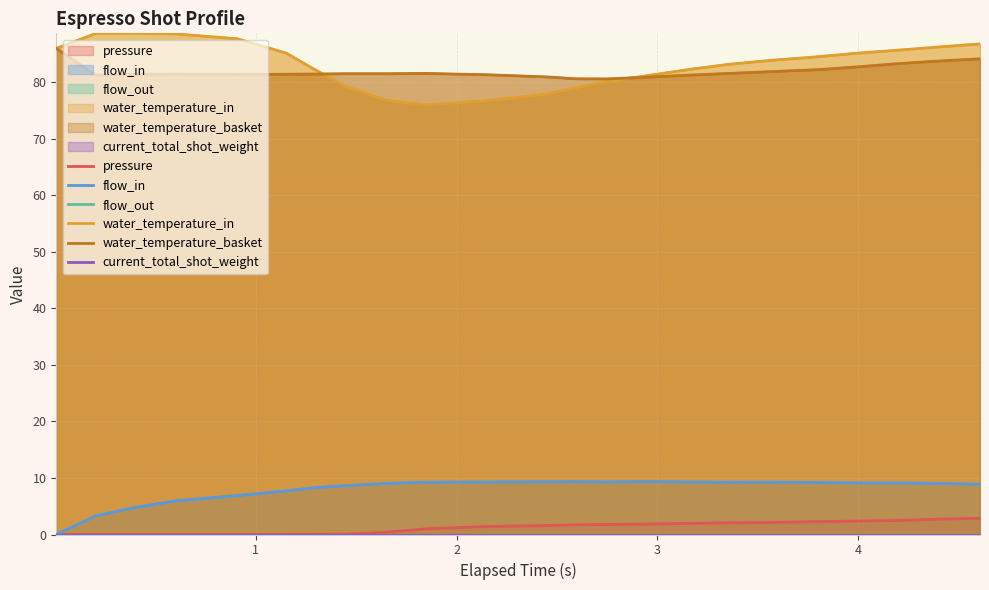

What is the difference between the maximum and minimum values in the flow_in series?

9.4